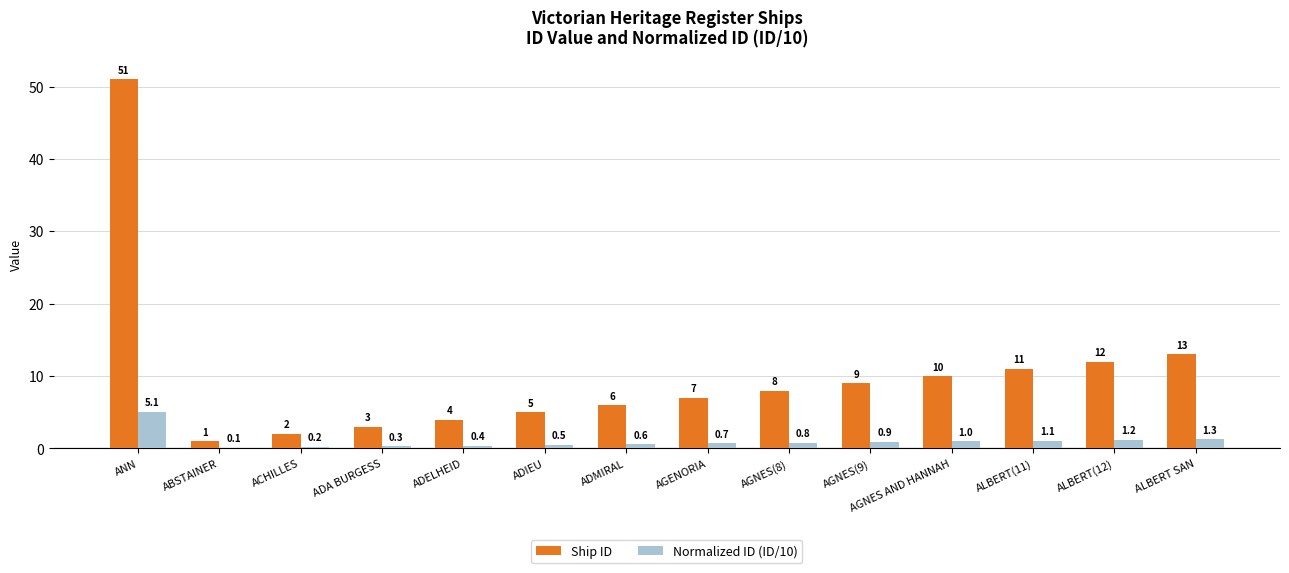

What are all the series names shown in the legend?

Ship ID, Normalized ID (ID/10)